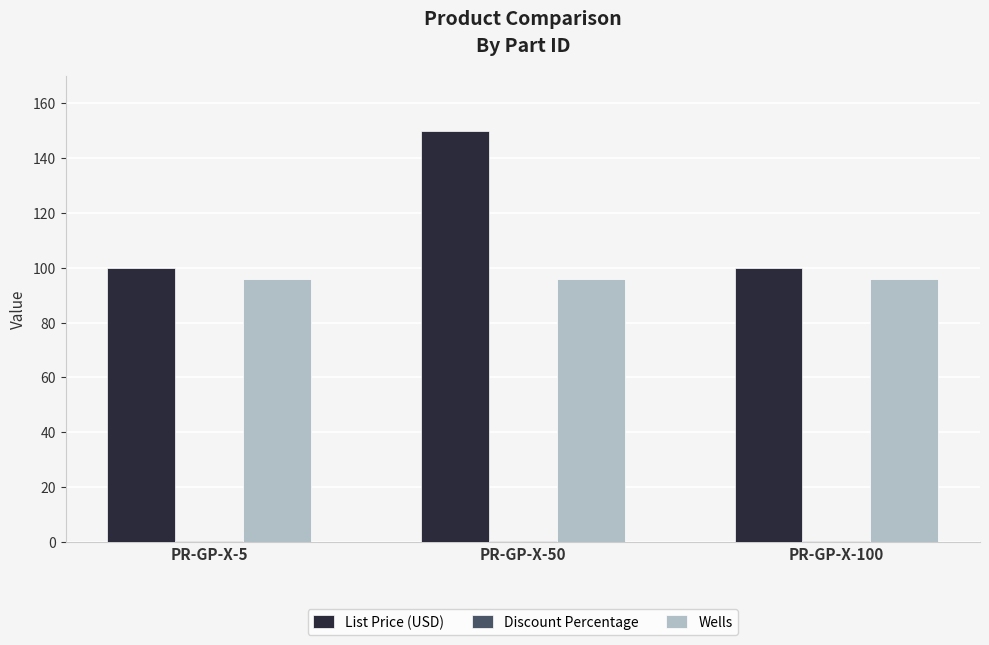

The value of List Price (USD) at PR-GP-X-100 is 100.0. True or false?

True